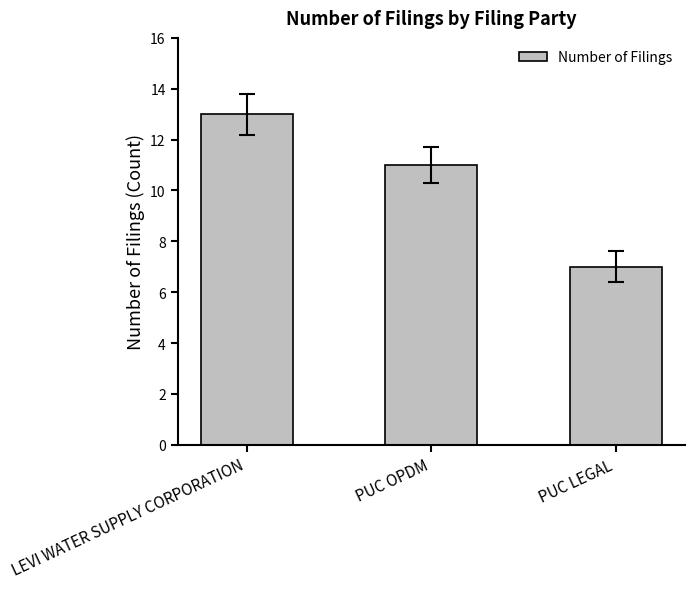

Reading left to right, list all the values displayed in this chart.

LEVI WATER SUPPLY CORPORATION=13	PUC OPDM=11	PUC LEGAL=7